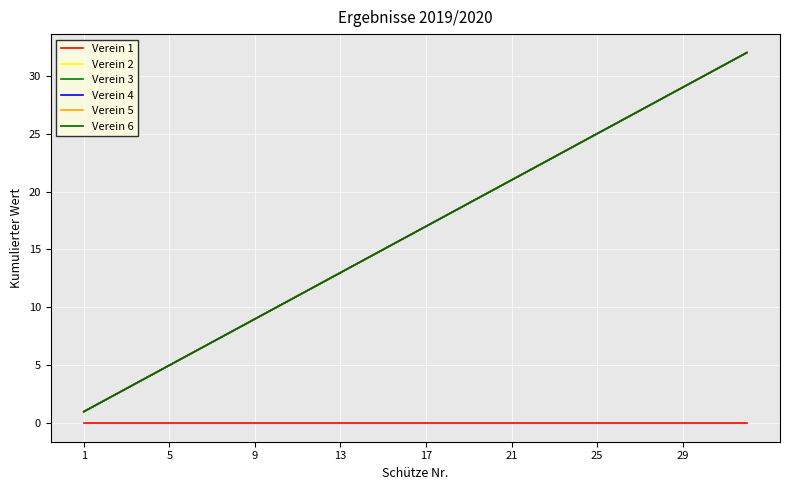

True or false: Verein 4 and Verein 2 cross at least once.

False